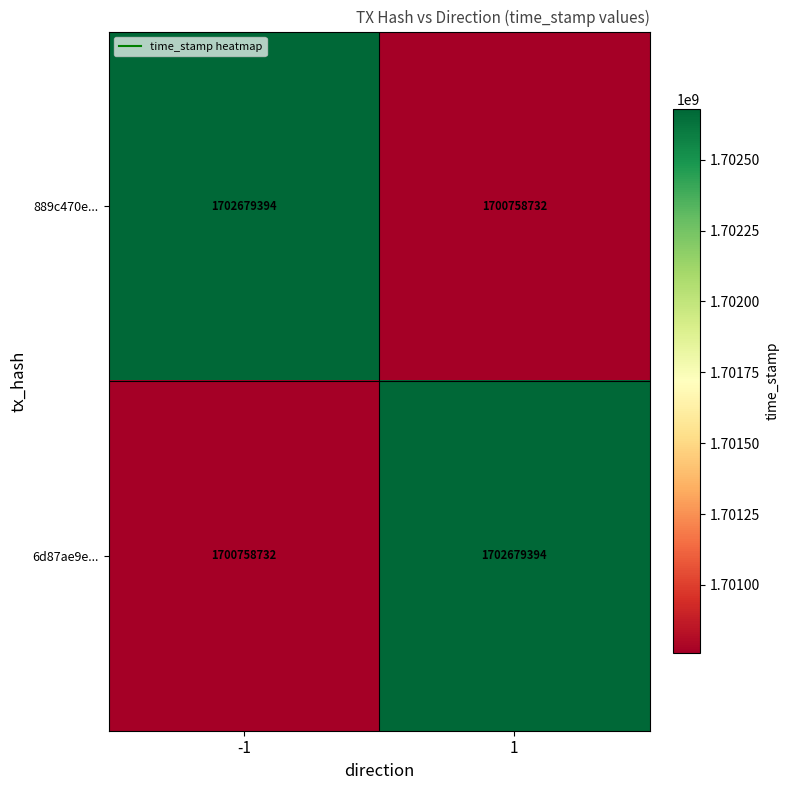

What is the spread (max minus min) of values at 1?

1920662